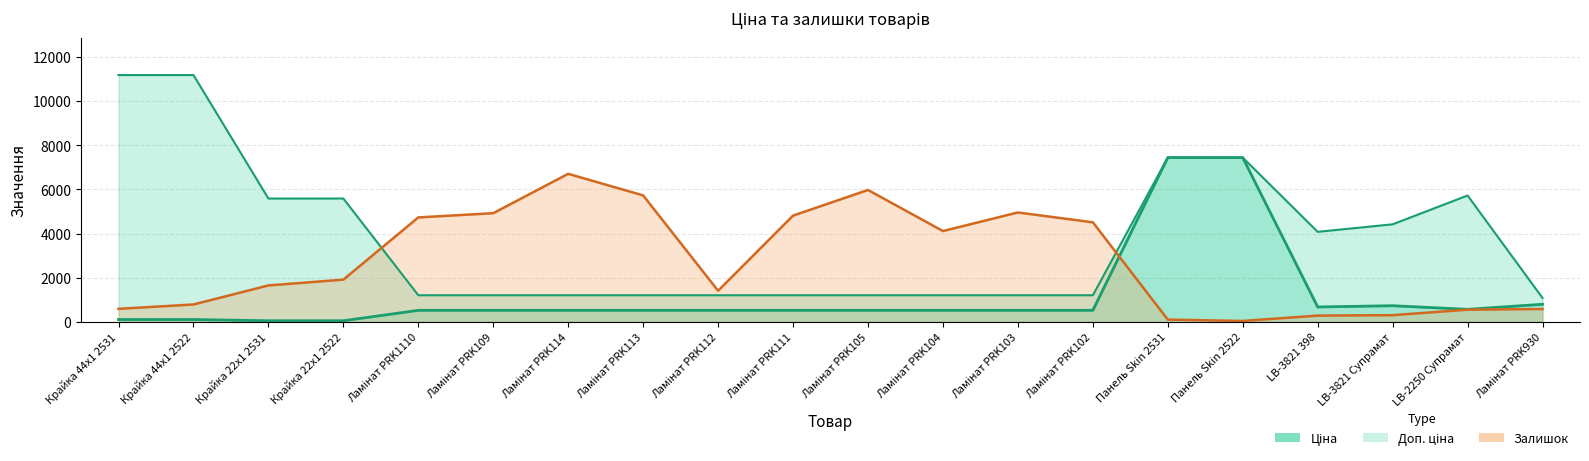

How many interior local valleys does the Доп. ціна series have?

1